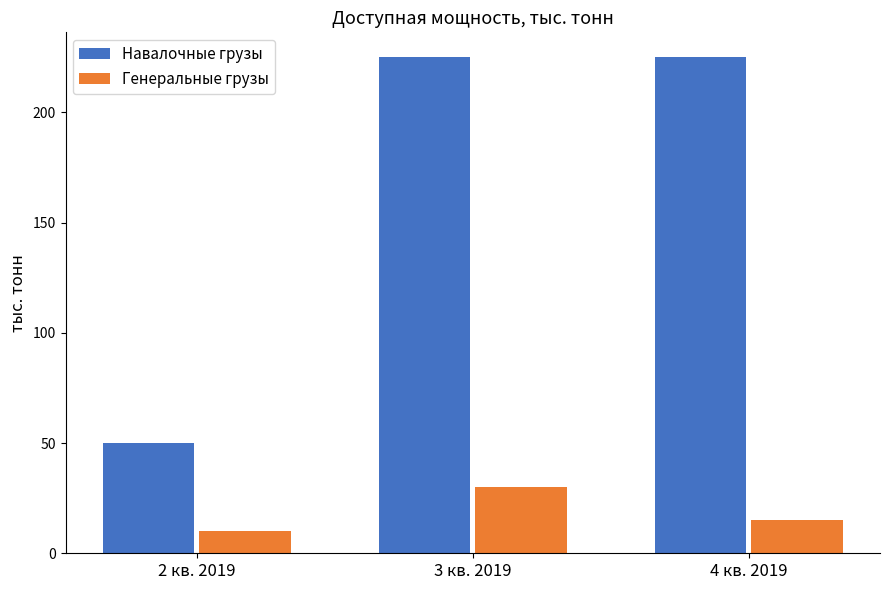

How many bars are there in total?

6